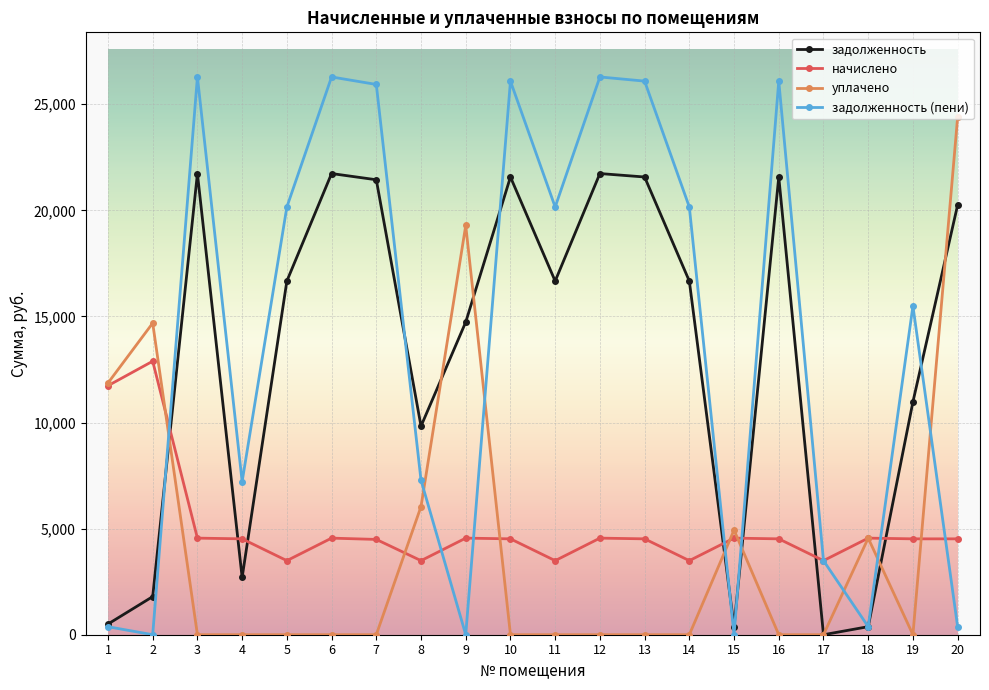

What value does the задолженность (пени) series have at 5?

20154.7